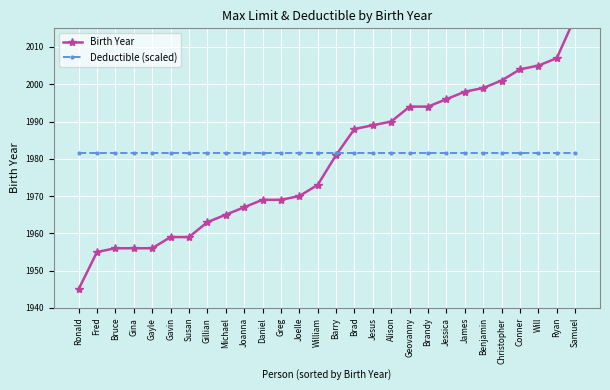

Where do Birth Year and Deductible (scaled) first cross each other?

Barry and Brad